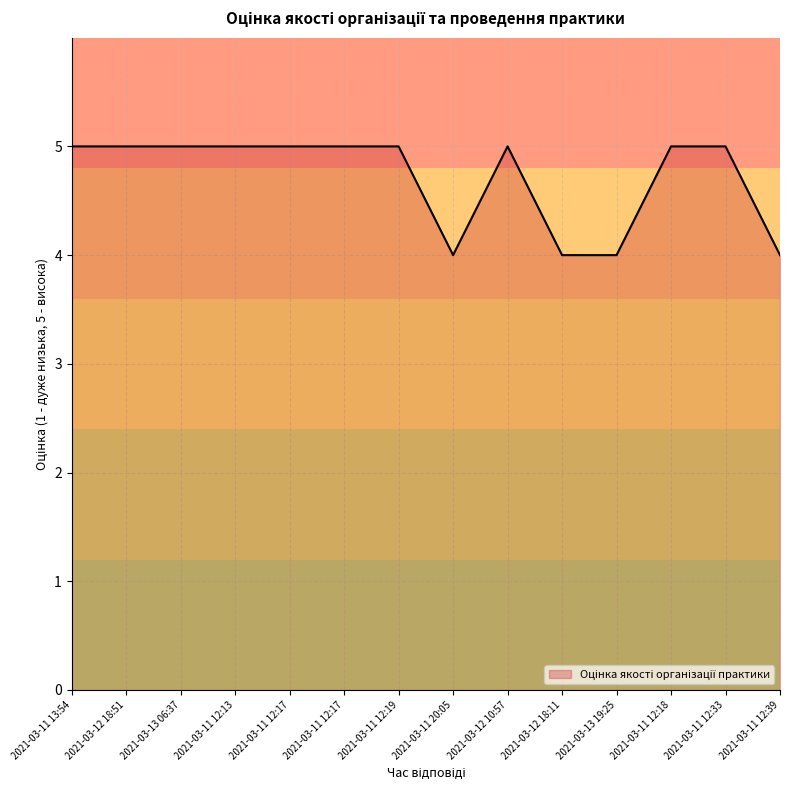

How many categories are shown in the chart?

14